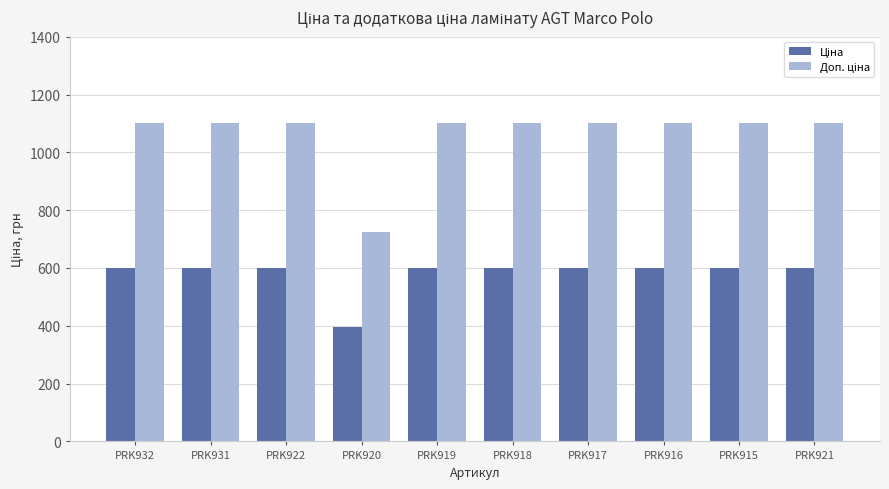

What is the difference between the highest and lowest values at PRK917?

500.1